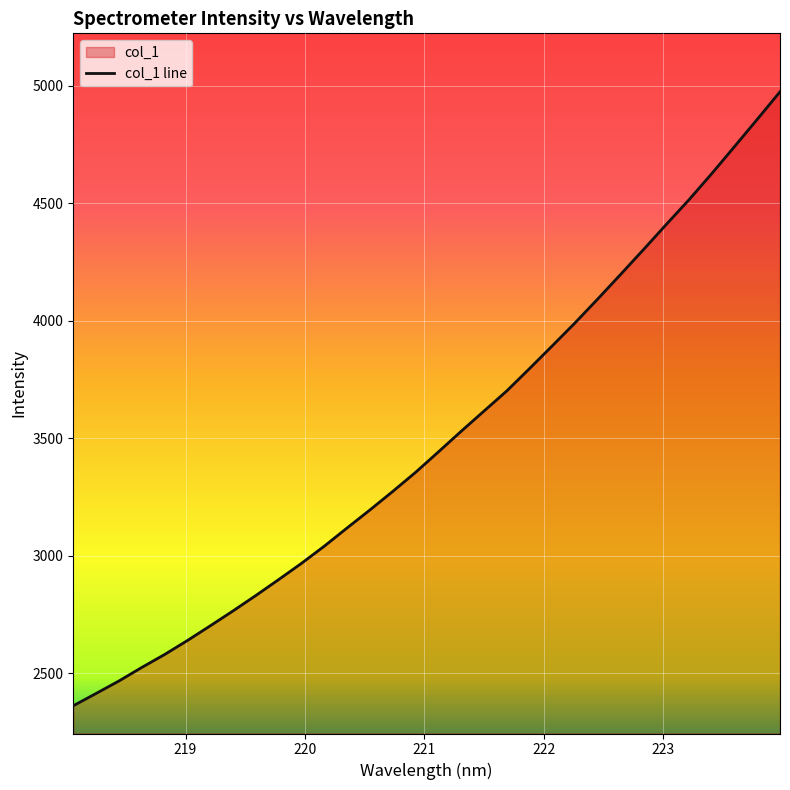

What is the maximum value shown in the chart?

4974.5